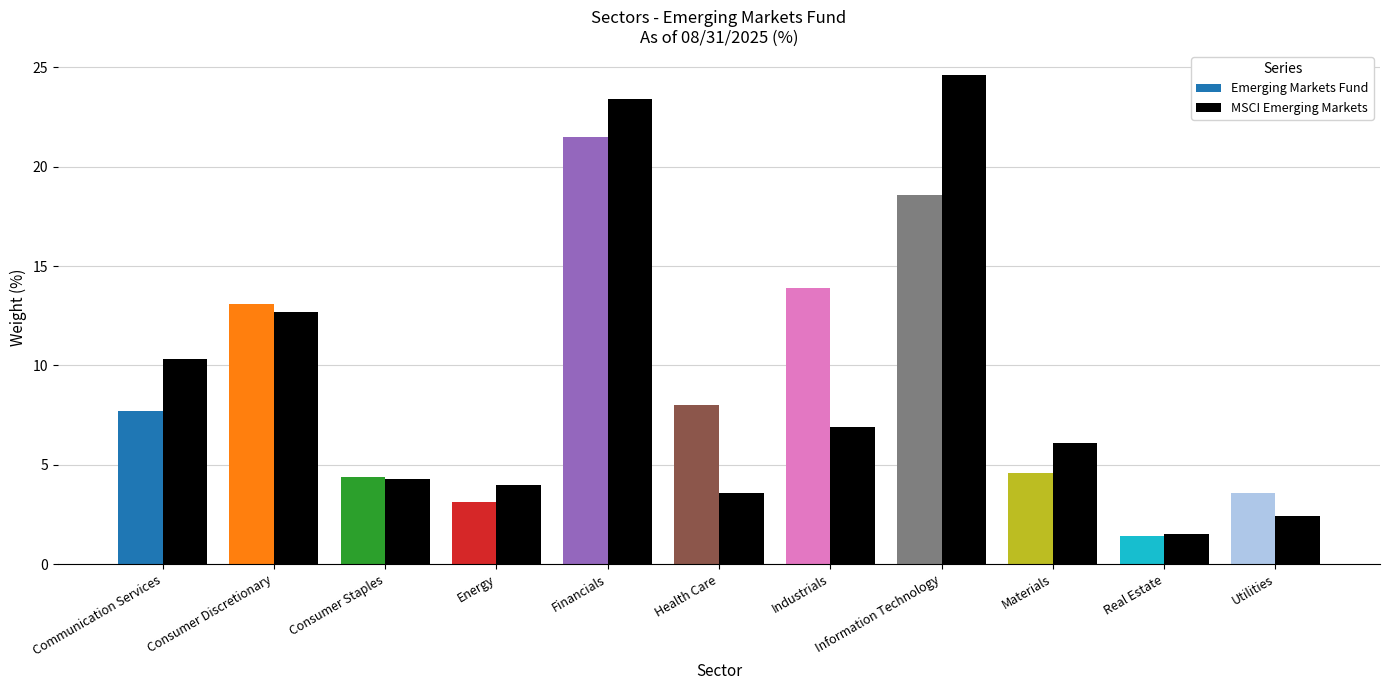

Is it true that MSCI Emerging Markets equals 8.8 at Materials?

False